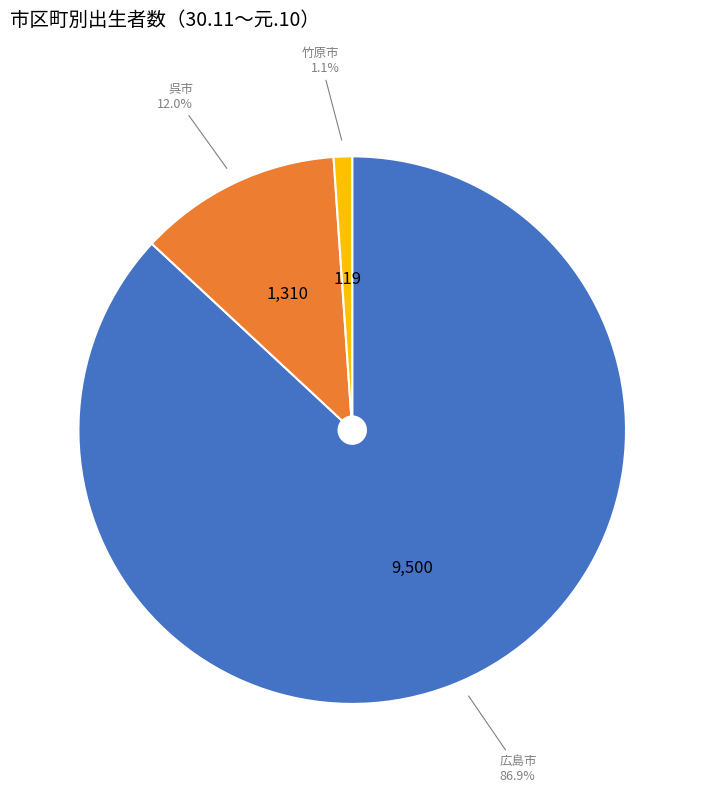

Does any single category account for the majority?

Yes